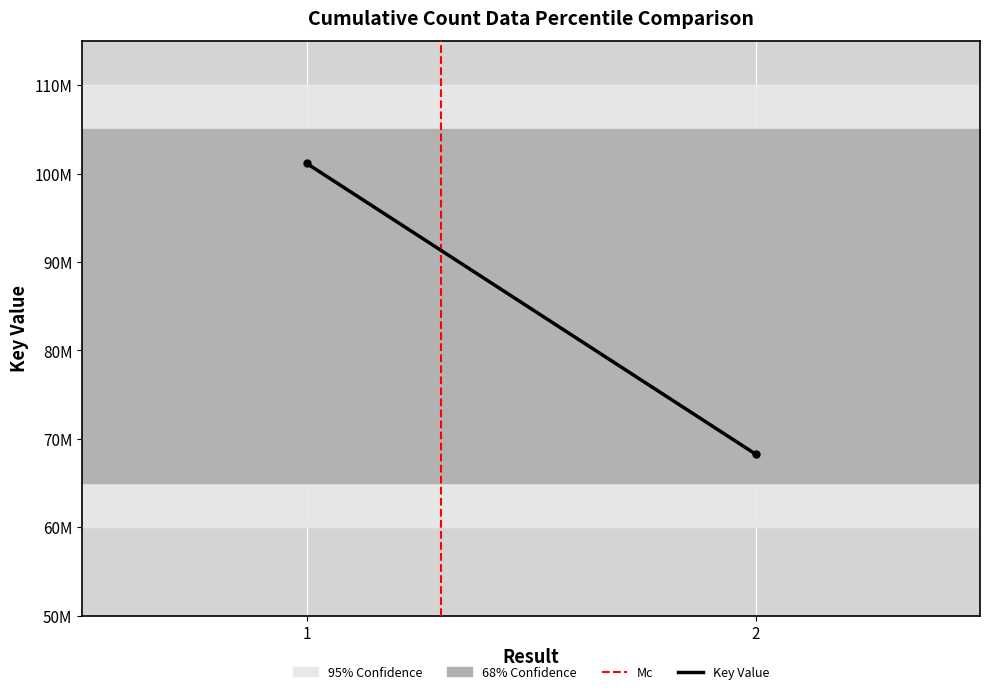

What is the sum of all values?

169434423